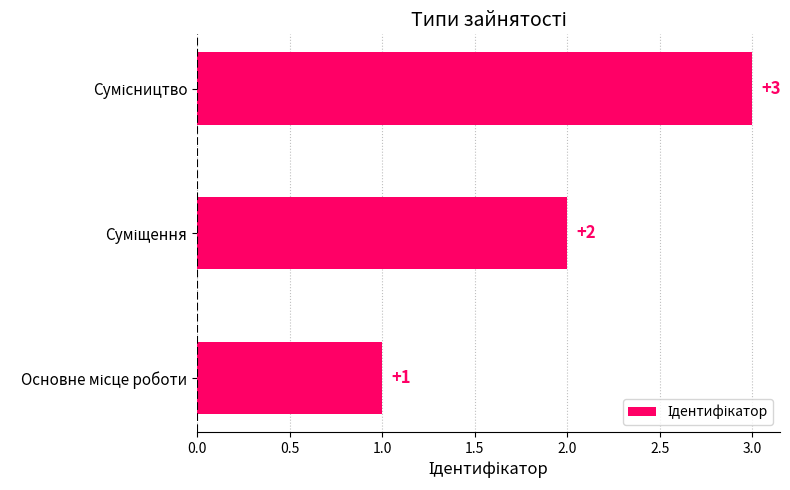

How many values are between 1 and 3?

3